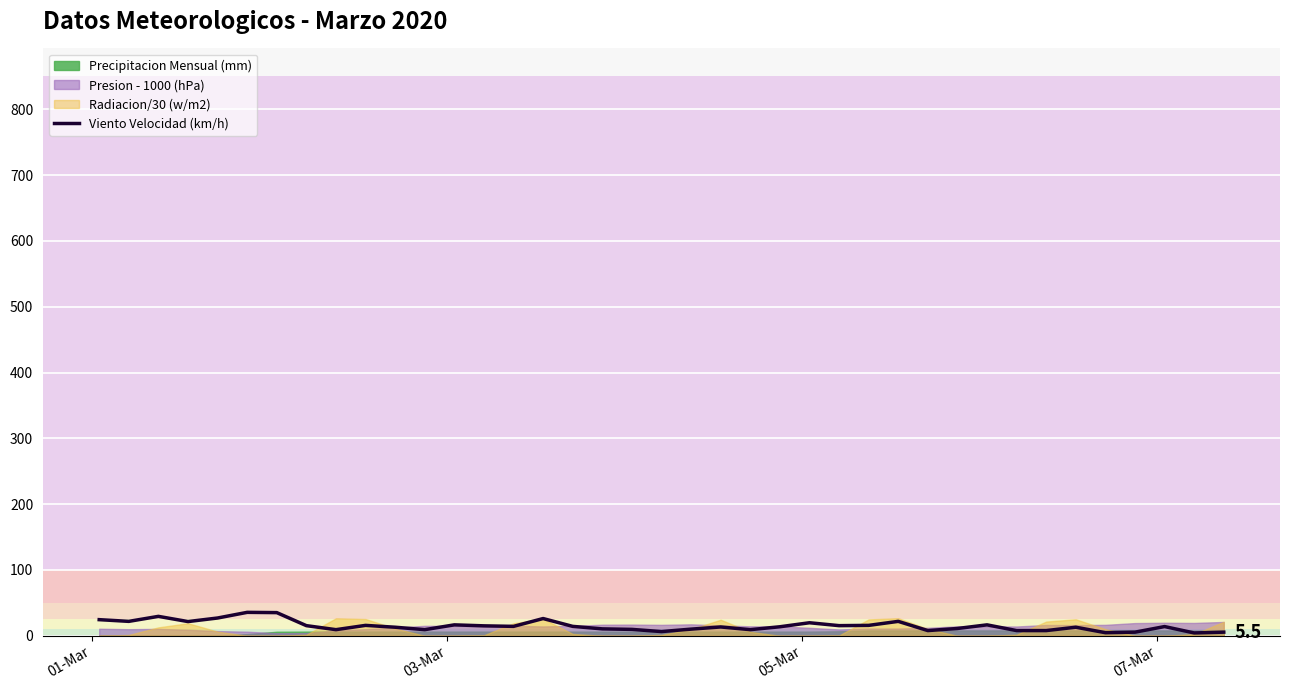

How many categories are shown in the chart?

39